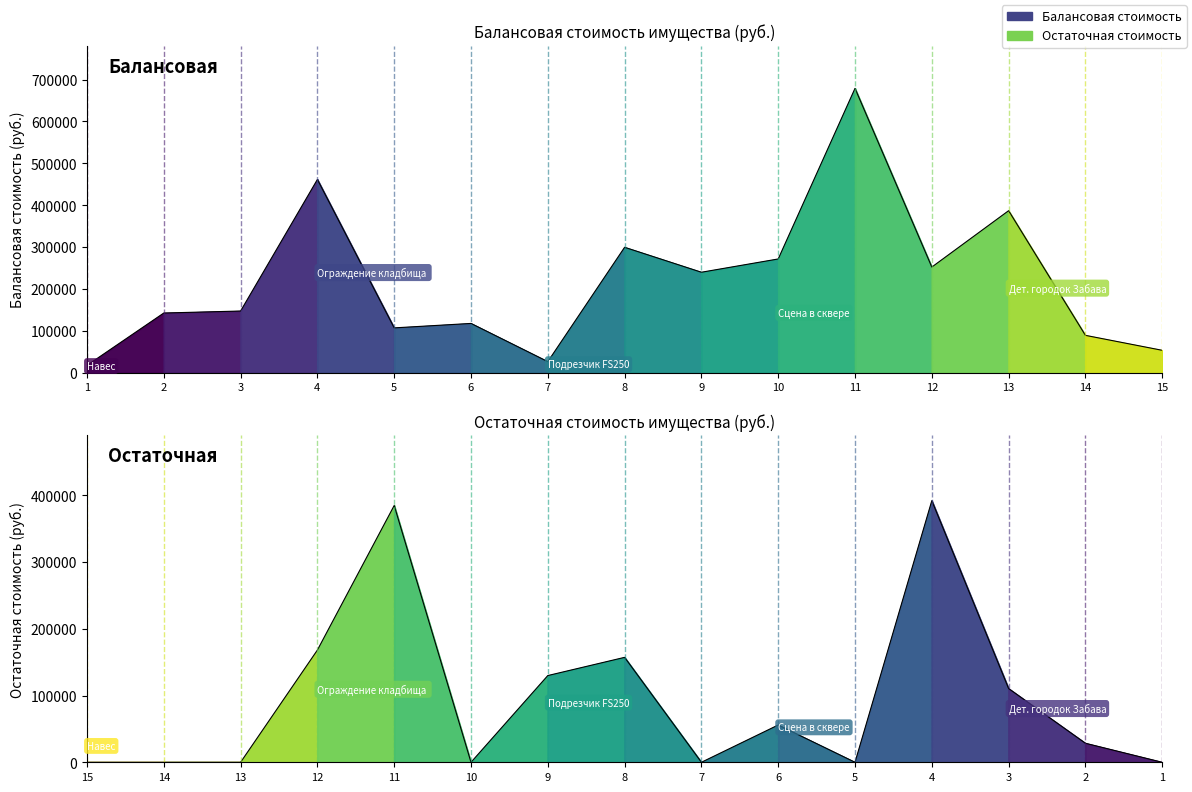

What are all the series names shown in the legend?

Балансовая стоимость, Остаточная стоимость